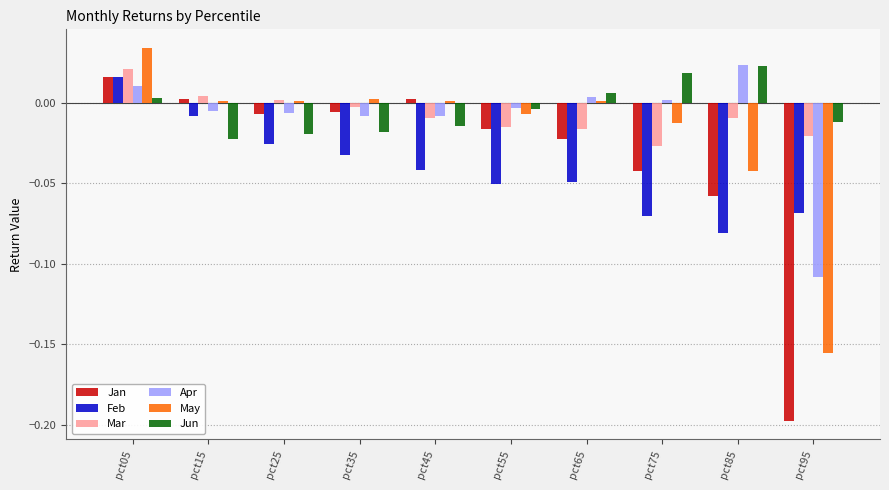

At which label does Jan reach its minimum?

pct95